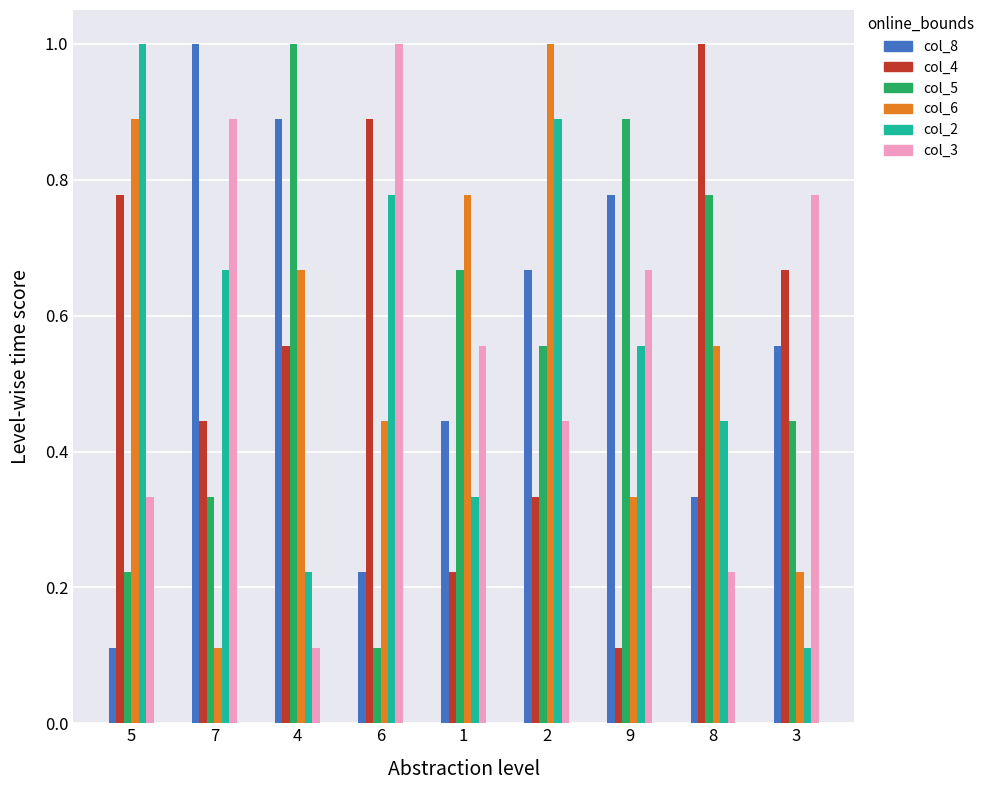

At which category is the sum across all series the highest?

2